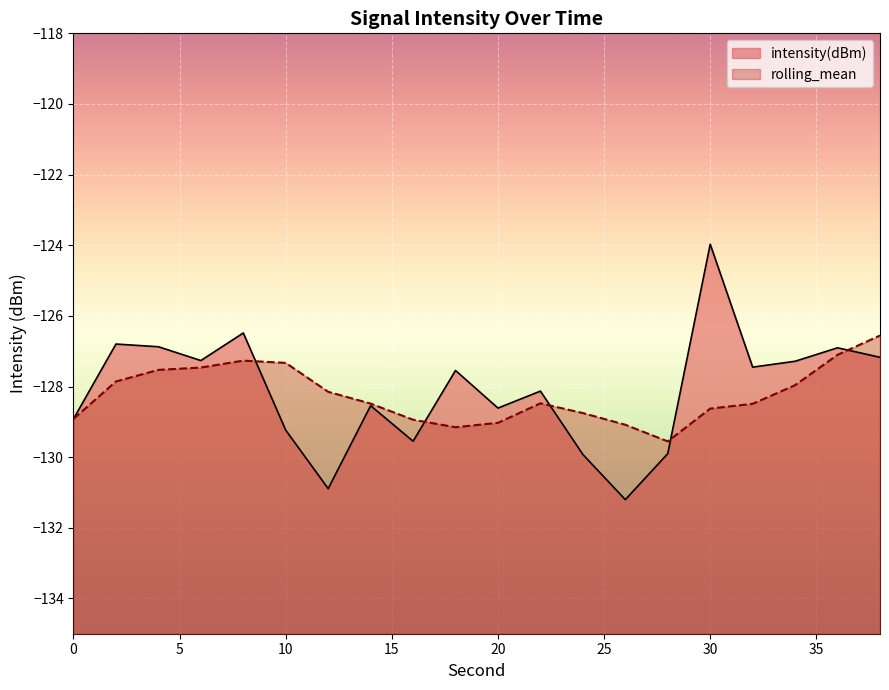

What is the value of the 13th point from the left?

-129.9